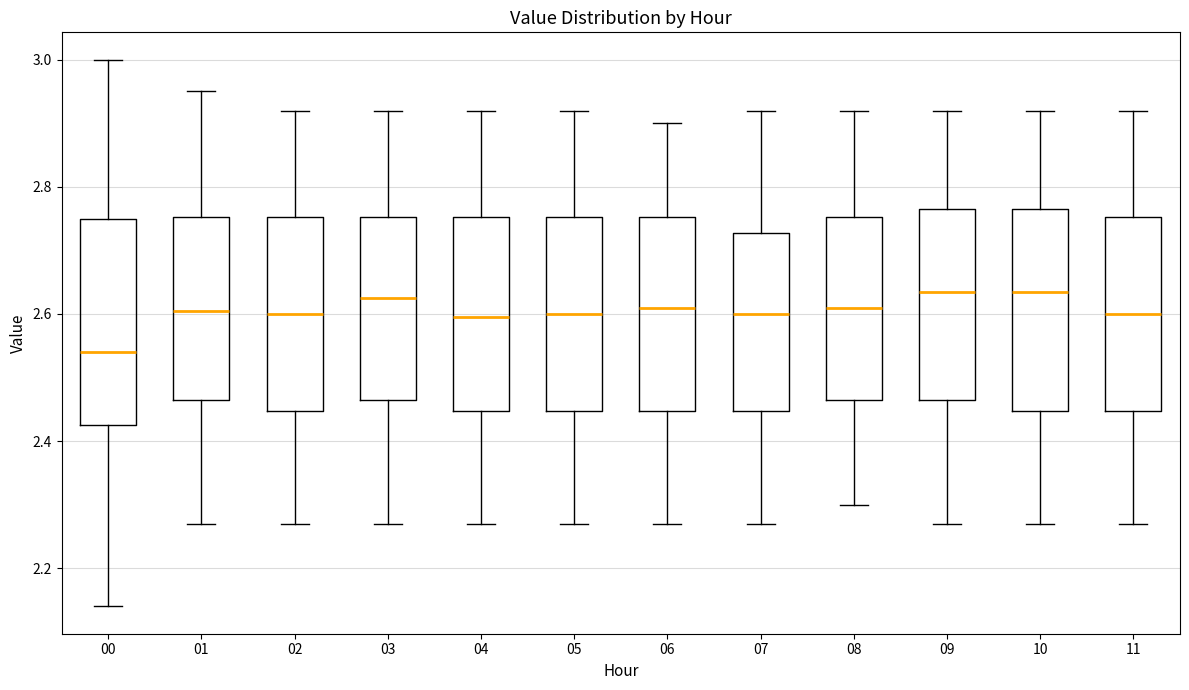

Reading left to right, read every box against the y-axis: the position of its median line, the range the box covers, and the ends of its whiskers. The values are not printed on the chart, so give them approximately, as read against the axis.

00: median 2.54, box 2.42 to 2.76, whiskers 2.14 to 3.00
01: median 2.60, box 2.46 to 2.76, whiskers 2.28 to 2.96
02: median 2.60, box 2.44 to 2.76, whiskers 2.28 to 2.92
03: median 2.62, box 2.46 to 2.76, whiskers 2.28 to 2.92
04: median 2.60, box 2.44 to 2.76, whiskers 2.28 to 2.92
05: median 2.60, box 2.44 to 2.76, whiskers 2.28 to 2.92
06: median 2.62, box 2.44 to 2.76, whiskers 2.28 to 2.90
07: median 2.60, box 2.44 to 2.72, whiskers 2.28 to 2.92
08: median 2.62, box 2.46 to 2.76, whiskers 2.30 to 2.92
09: median 2.64, box 2.46 to 2.76, whiskers 2.28 to 2.92
10: median 2.64, box 2.44 to 2.76, whiskers 2.28 to 2.92
11: median 2.60, box 2.44 to 2.76, whiskers 2.28 to 2.92